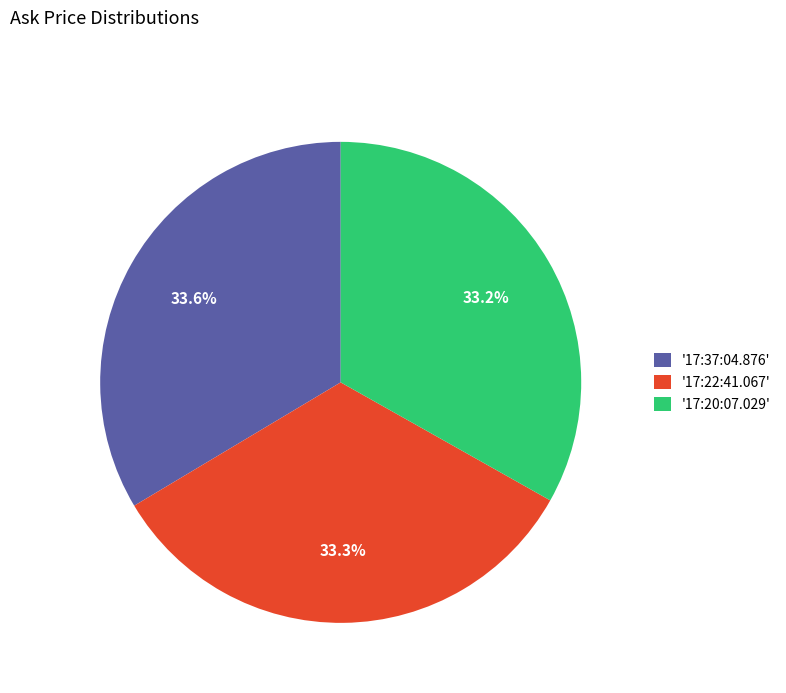

Count the number of slices in the pie.

3